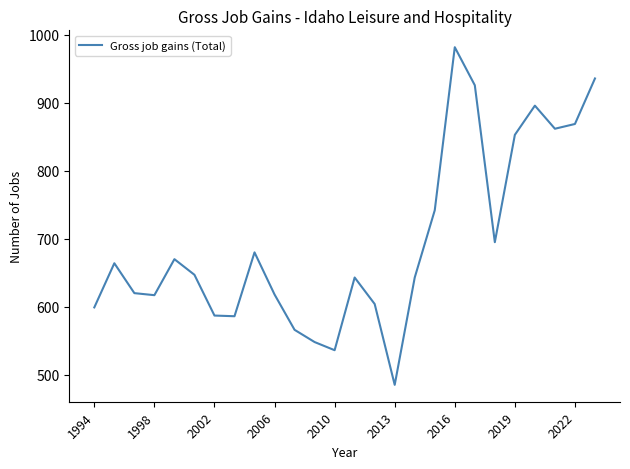

What is the greatest value displayed?

982